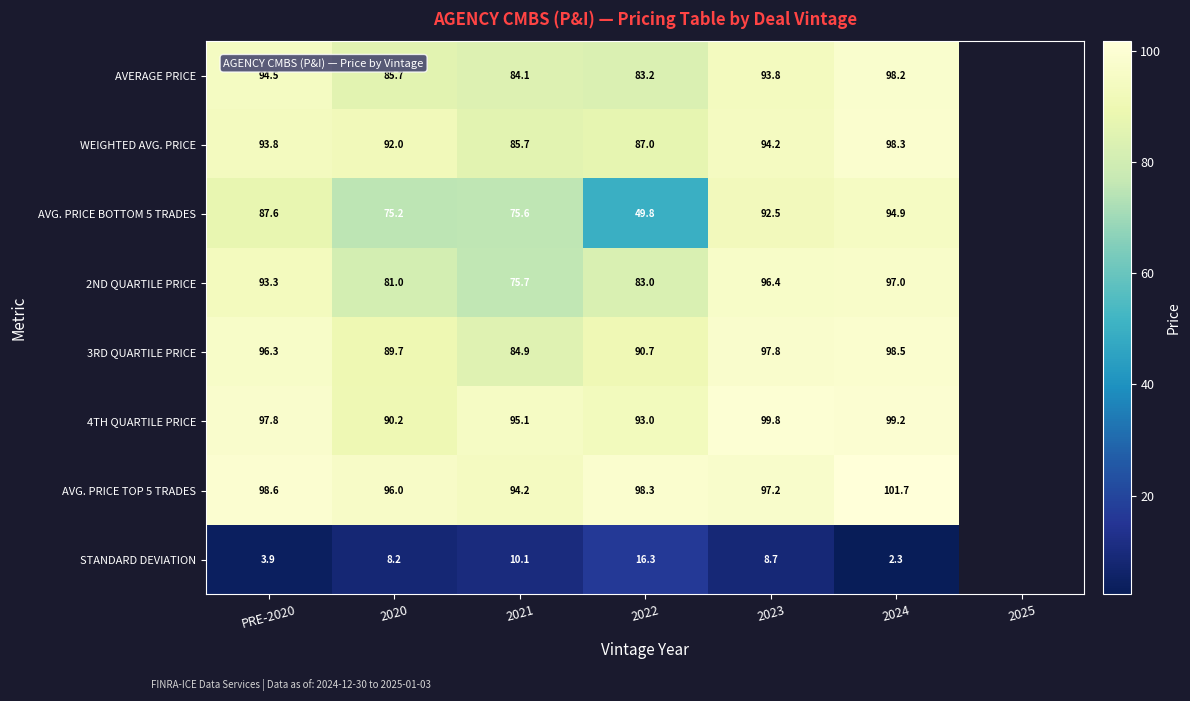

At PRE-2020, list the series in order from largest to smallest.

AVG. PRICE TOP 5 TRADES, 4TH QUARTILE PRICE, 3RD QUARTILE PRICE, AVERAGE PRICE, WEIGHTED AVG. PRICE, 2ND QUARTILE PRICE, AVG. PRICE BOTTOM 5 TRADES, STANDARD DEVIATION